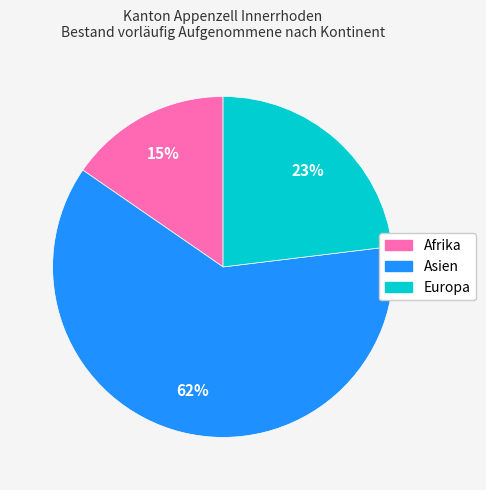

Which slice represents more than half of the pie?

Asien